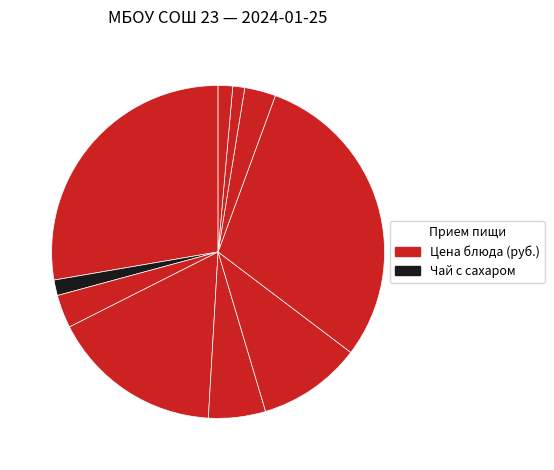

To the nearest percent, what is the difference between the largest and smallest slice percentages?

29%